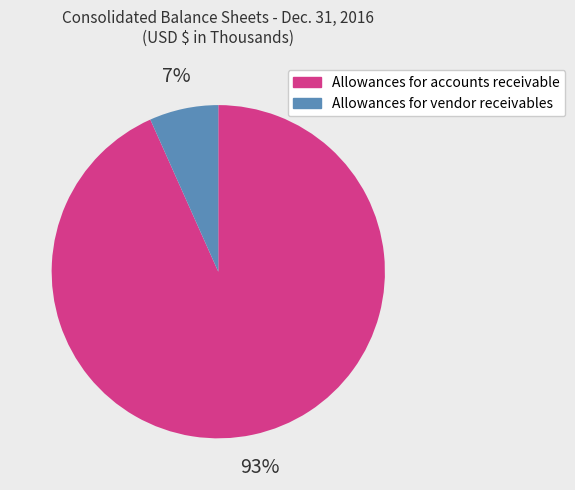

Rank the categories by value from highest to lowest.

Allowances for accounts receivable, Allowances for vendor receivables